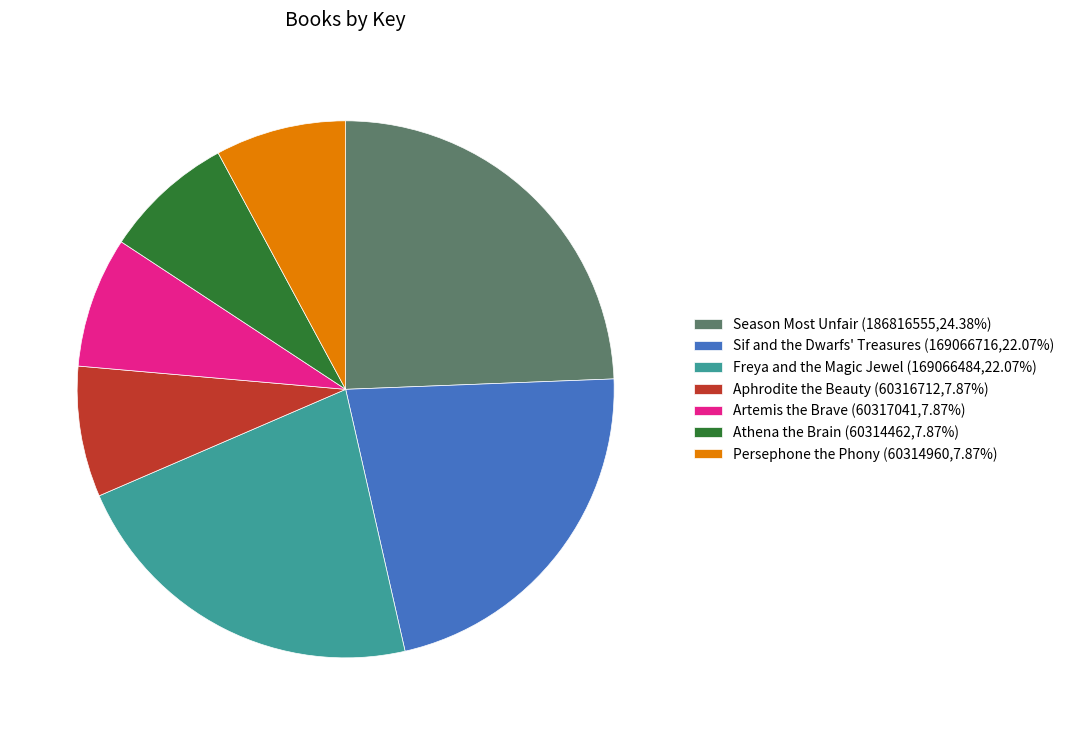

What is the ratio of the value at Athena the Brain (60314462,7.87%) to the value at Persephone the Phony (60314960,7.87%)?

1.0